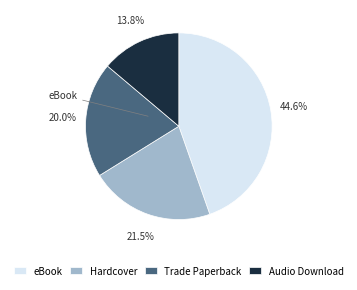

True or false: Trade Paperback accounts for 35% of the total.

False